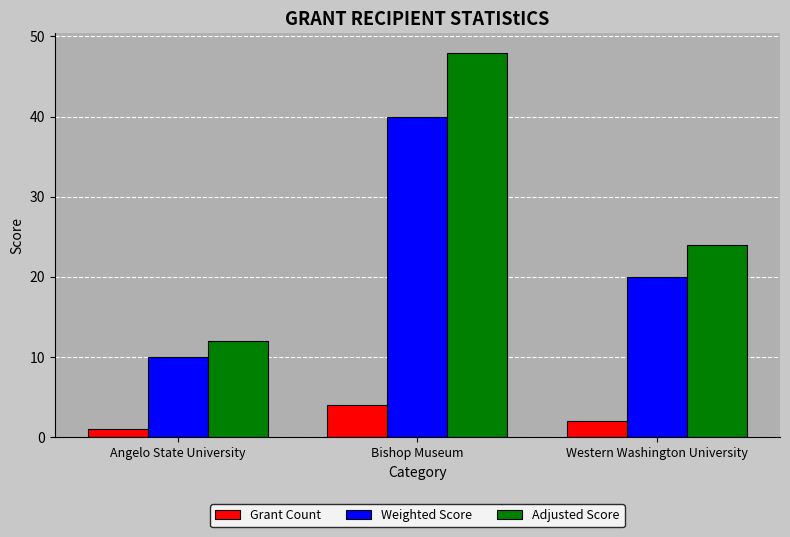

Is it true that Adjusted Score equals 20 at Angelo State University?

False